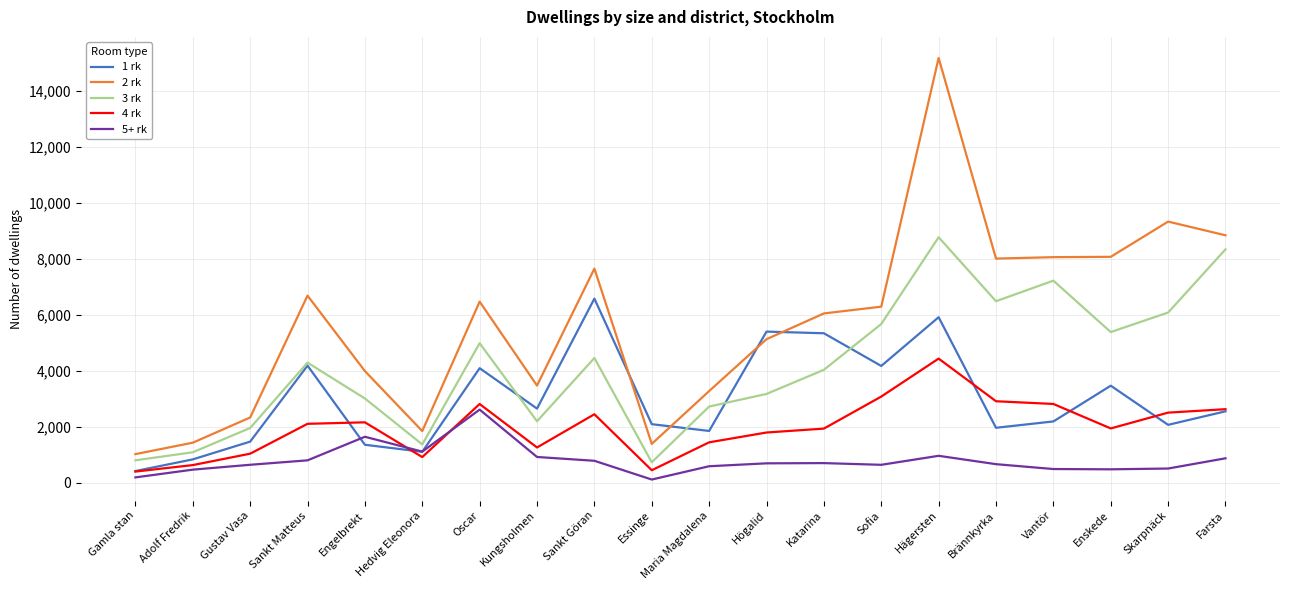

What is the minimum value for 5+ rk?

109